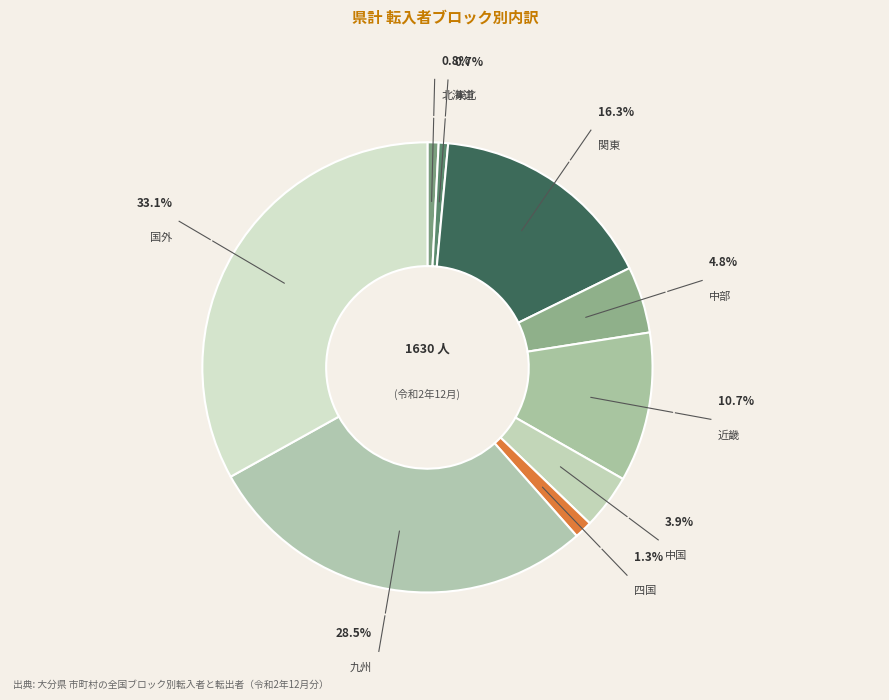

To the nearest percent, what portion does 四国 represent?

1%